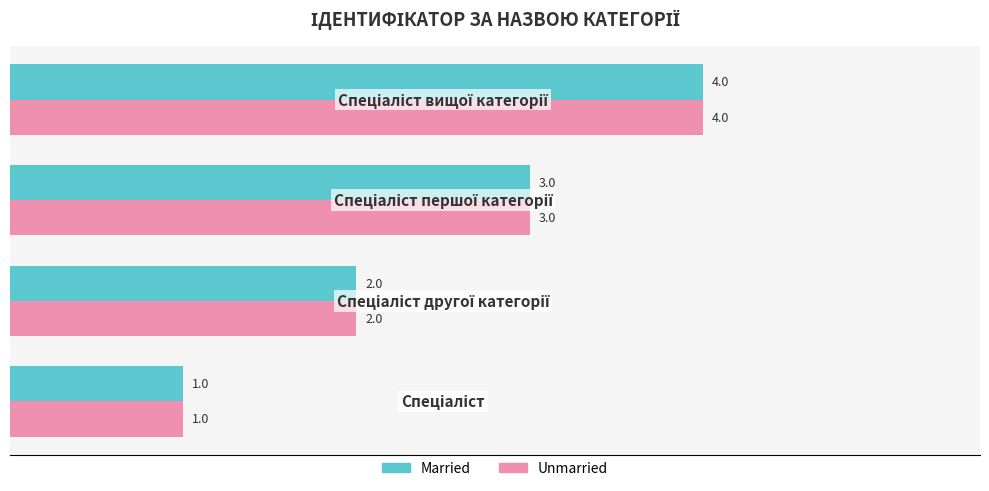

What is the difference between the maximum and minimum values in the Unmarried series?

3